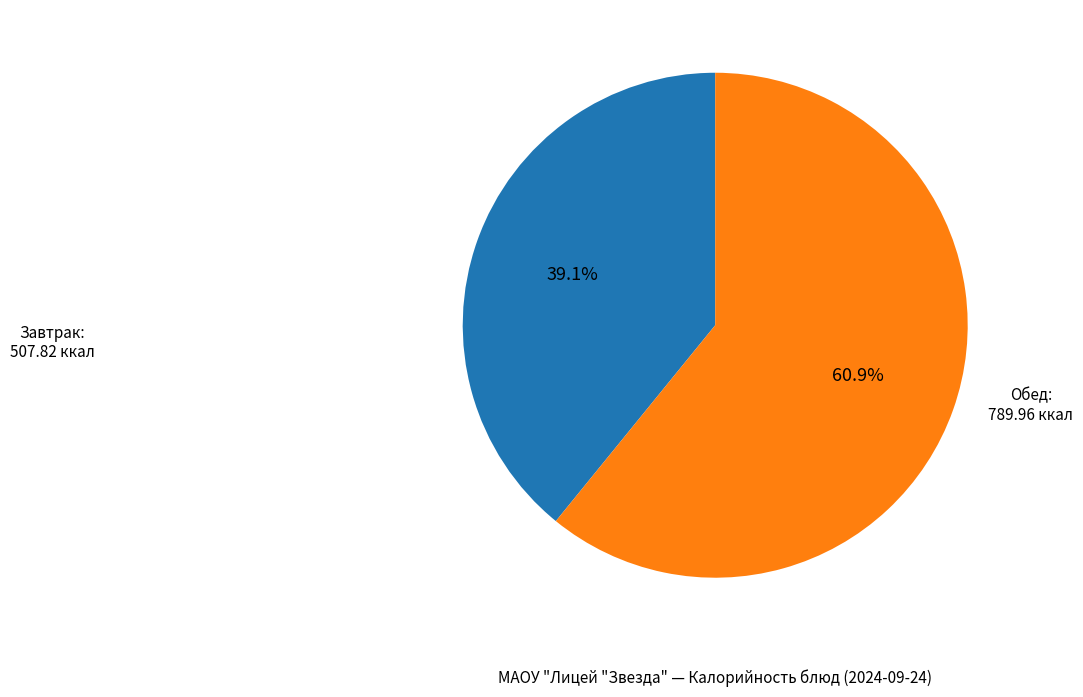

Is there a majority slice in this chart?

Yes